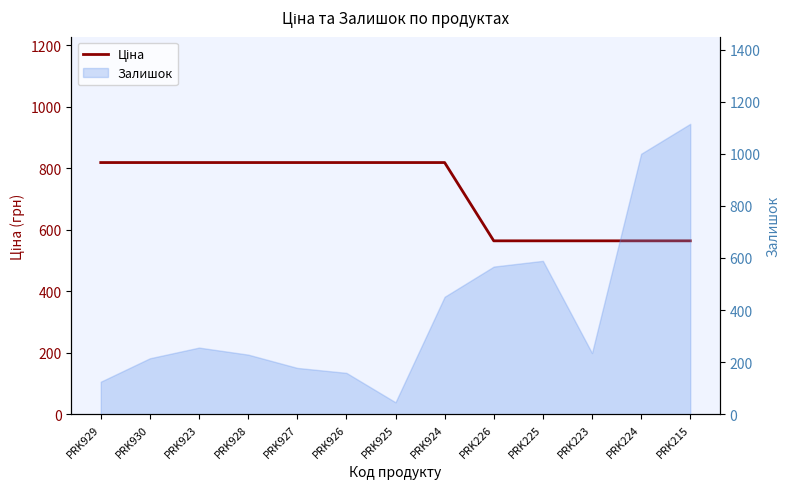

List the labels in order of value, smallest first.

PRK226, PRK225, PRK223, PRK224, PRK215, PRK929, PRK930, PRK923, PRK928, PRK927, PRK926, PRK925, PRK924